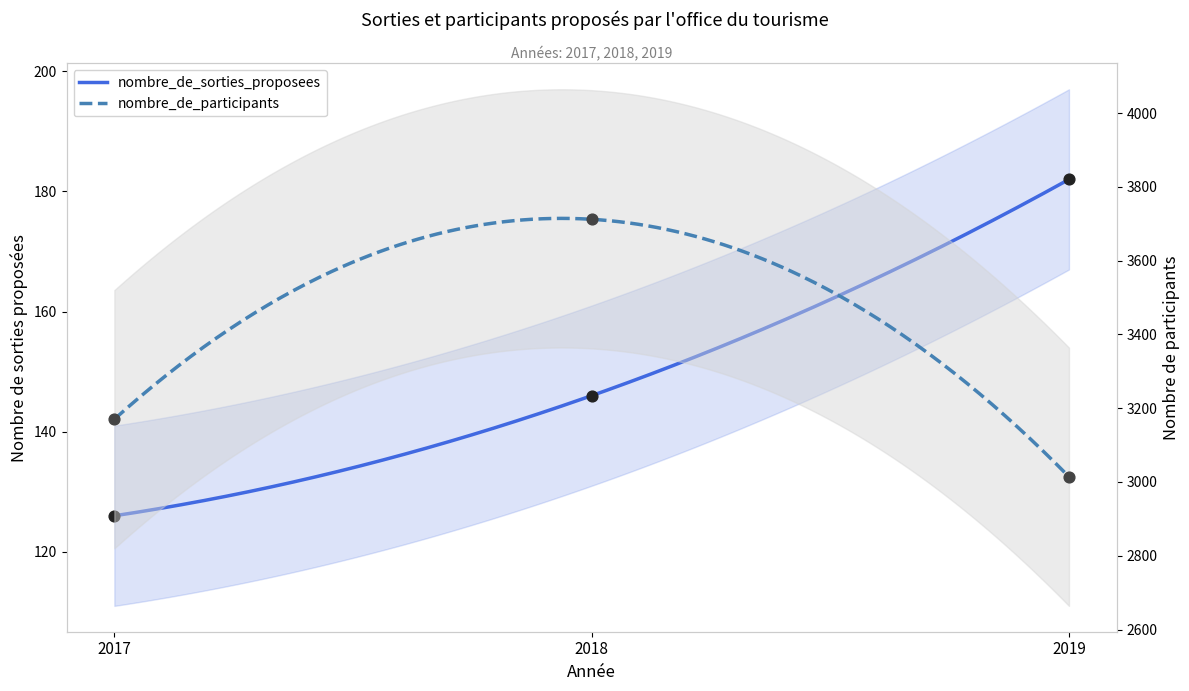

Which series contains the lowest Y value?

nombre_de_sorties_proposees